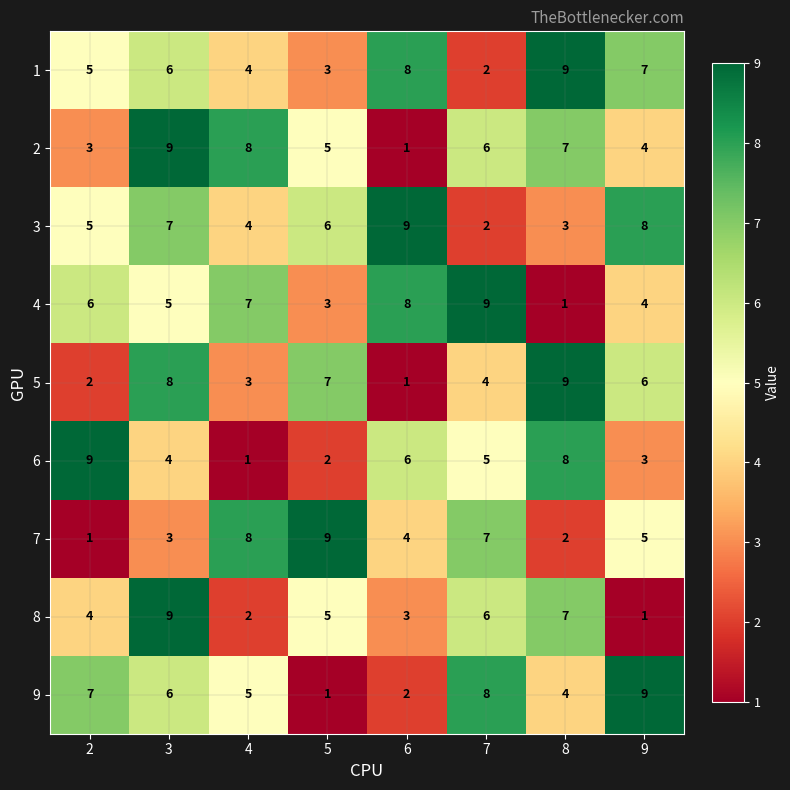

What is the sum of all 8 values?

37